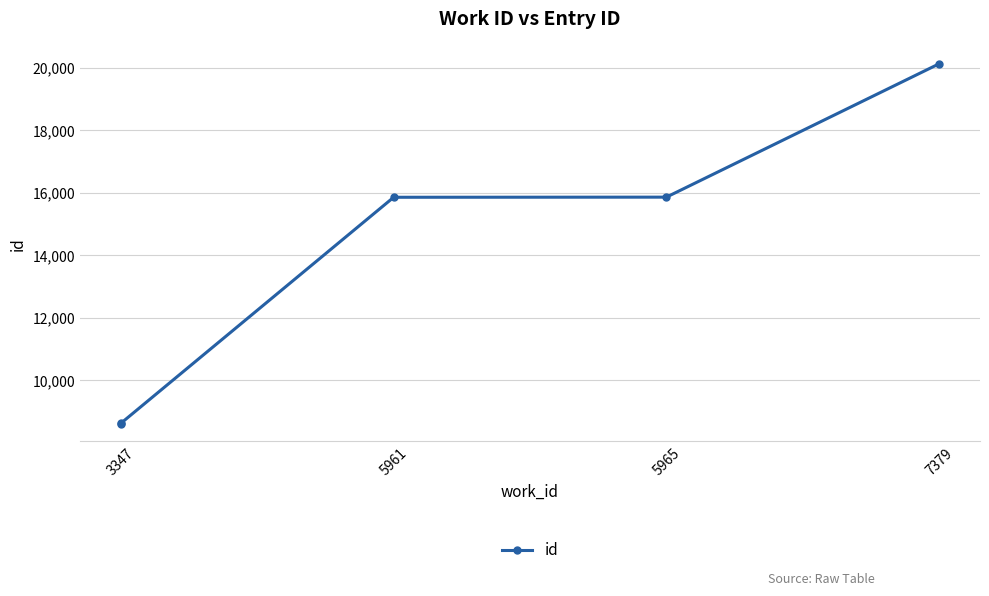

How many values are below 15862?

2